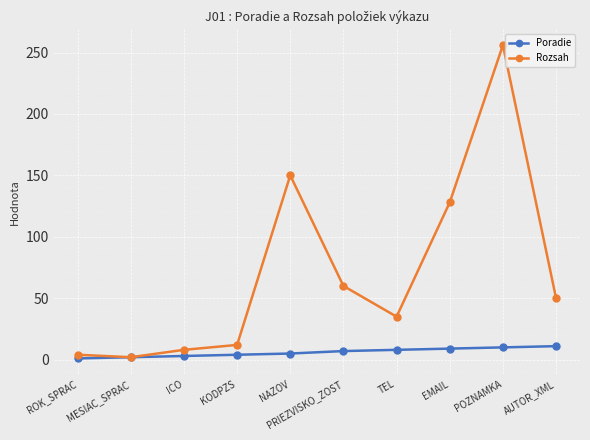

What is the difference between the maximum and minimum values in the Poradie series?

10